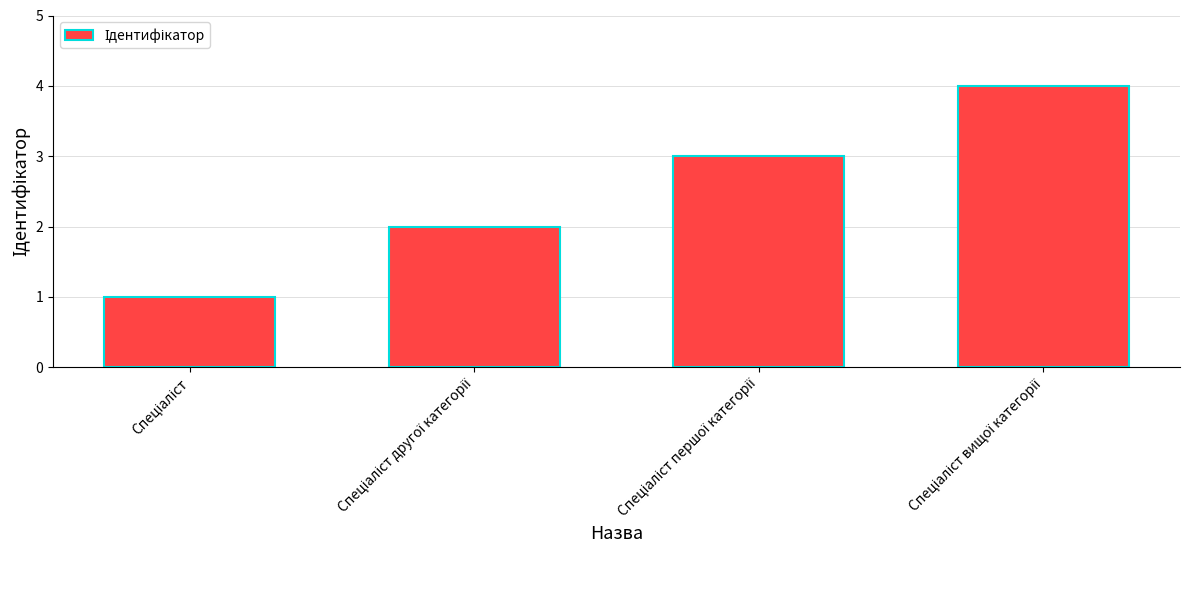

What is the greatest value displayed?

4